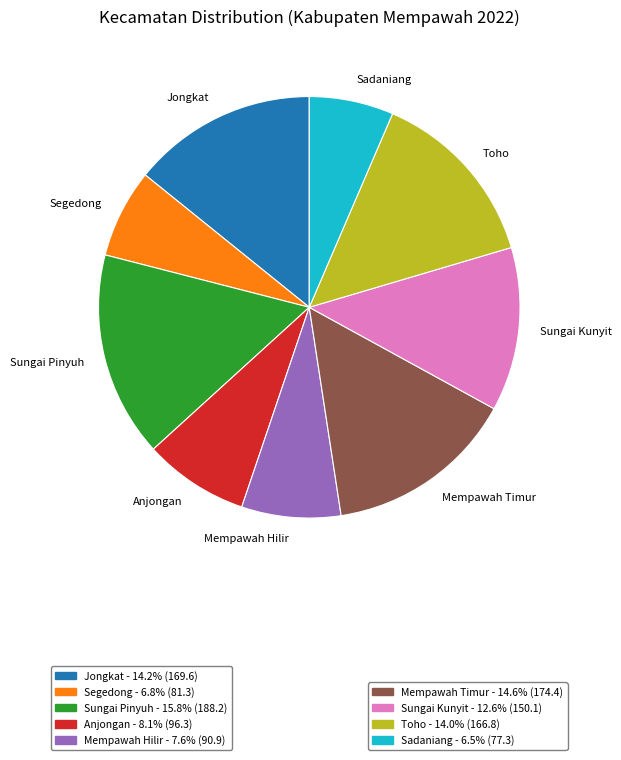

Is Jongkat the majority of the pie?

No